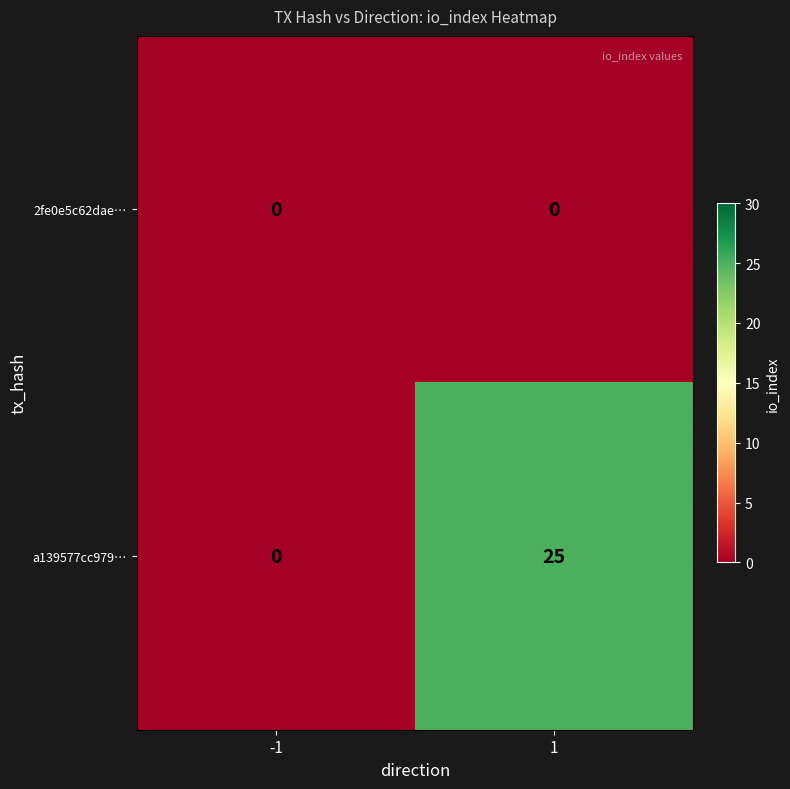

The value of a139577cc979… at 1 is 11. True or false?

False